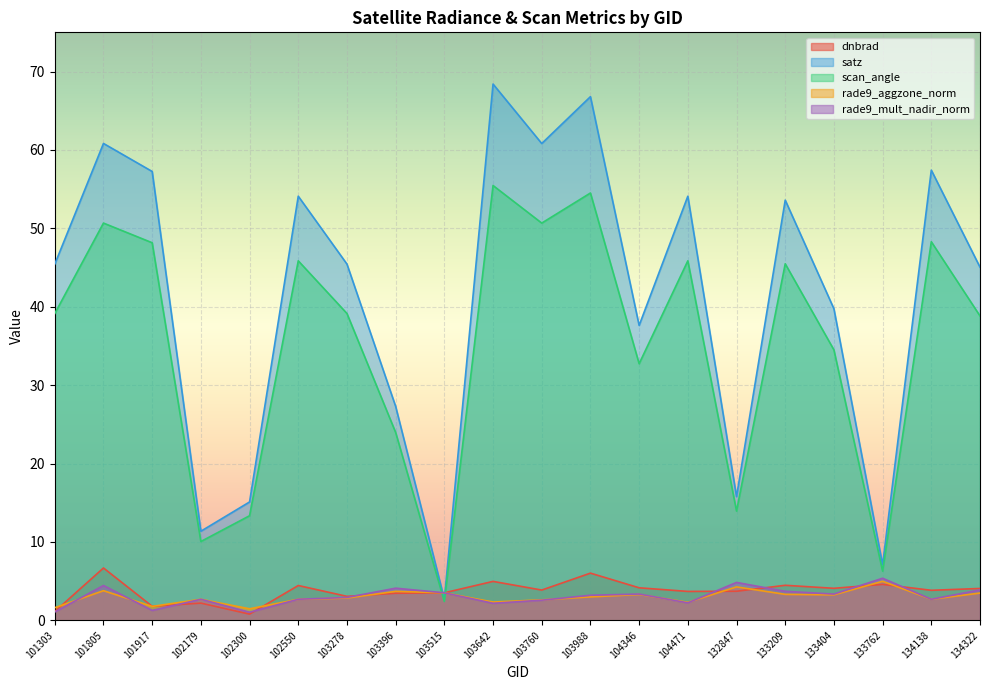

Which category has the highest value across all series?

103642